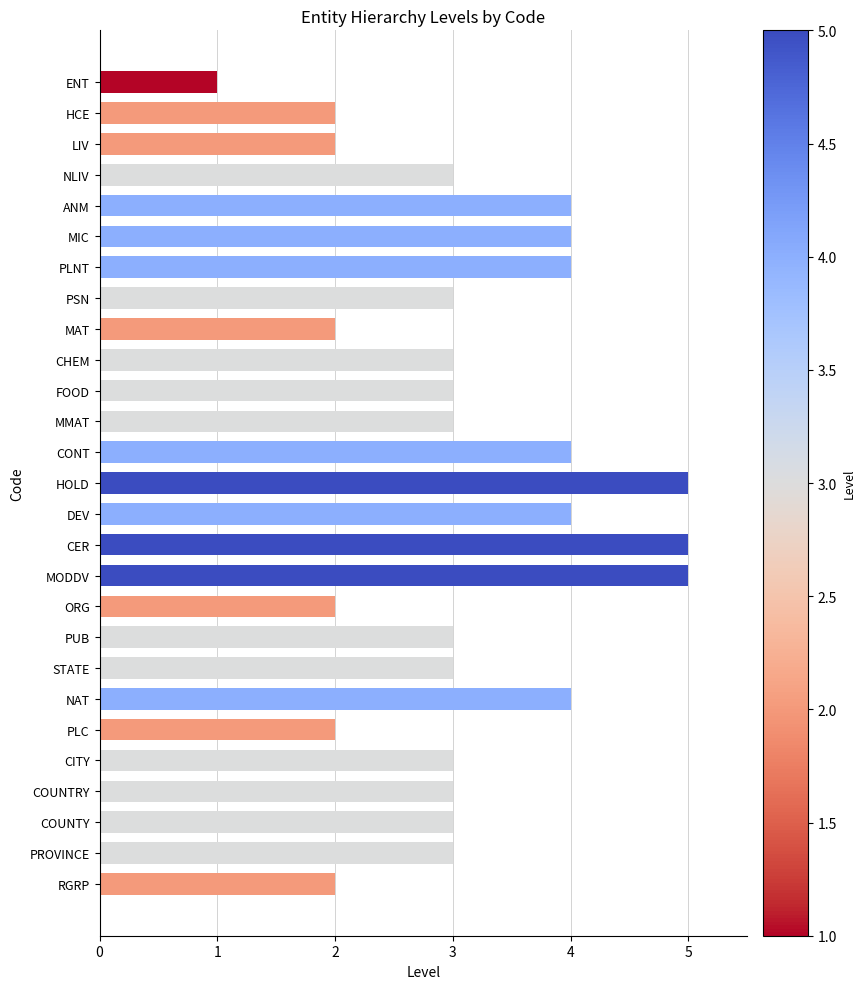

How many bars are there in total?

27